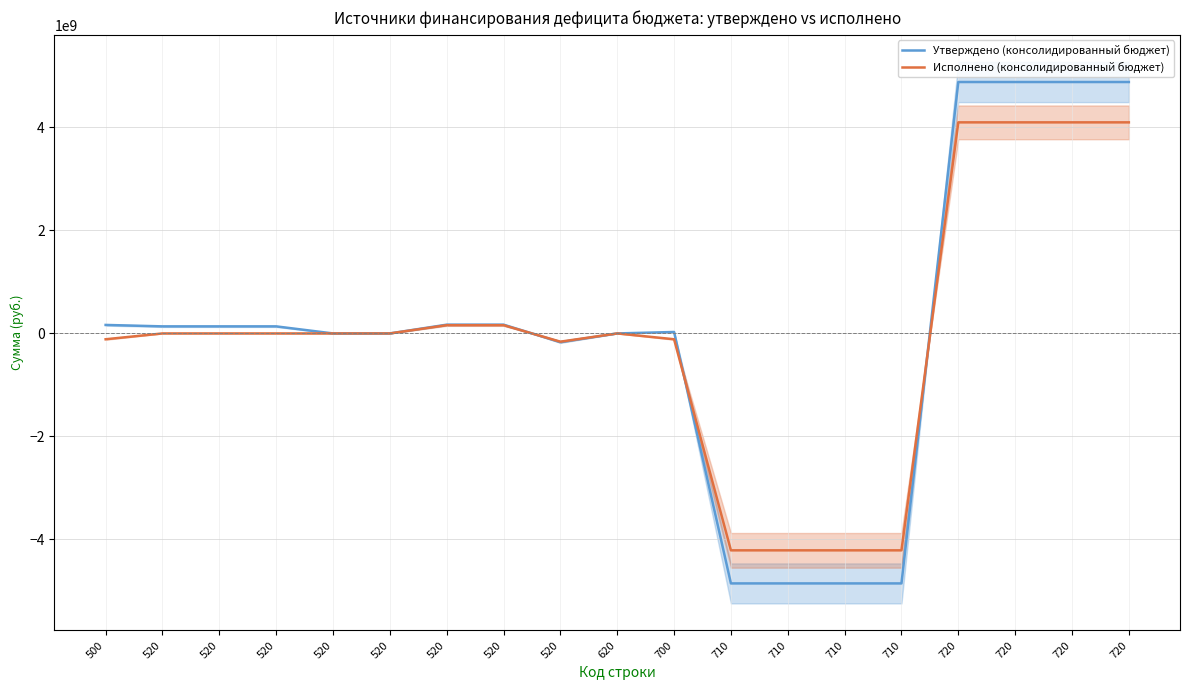

What is the value of the Утверждено (консолидированный бюджет) point at the 3rd from the left?

137000000.0